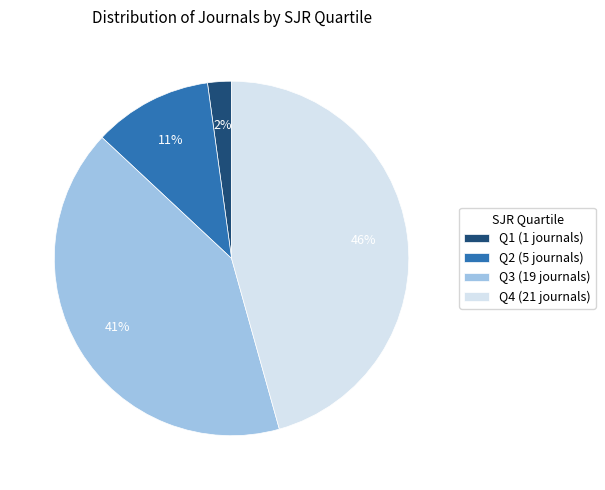

The Q1 slice represents 13% of the pie. True or false?

False